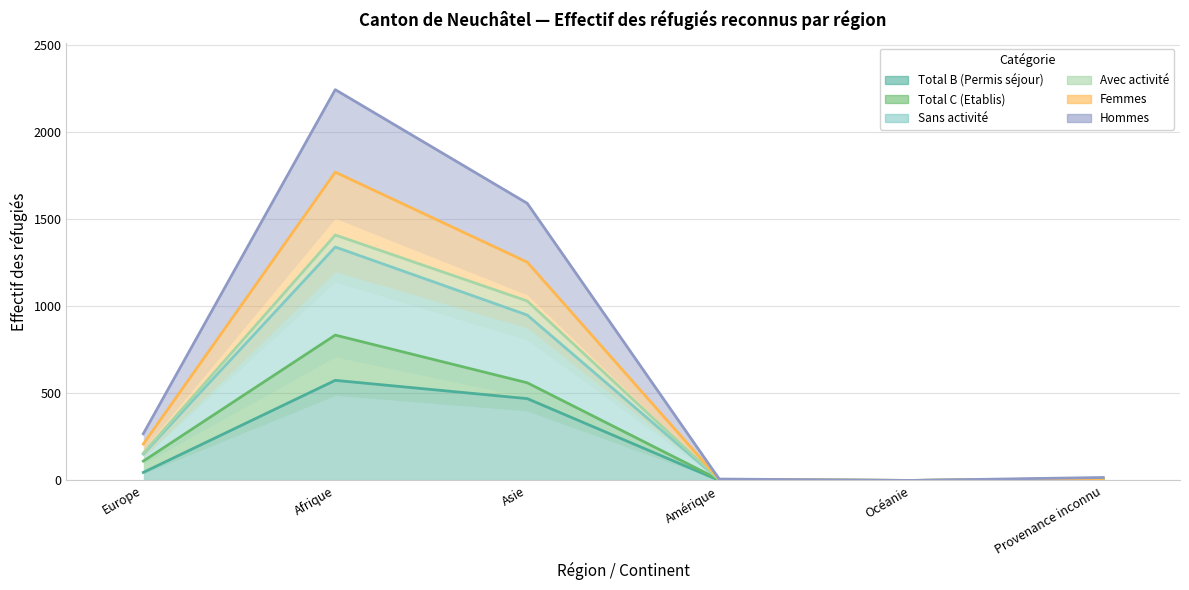

At which label does Hommes first exceed 268?

Afrique